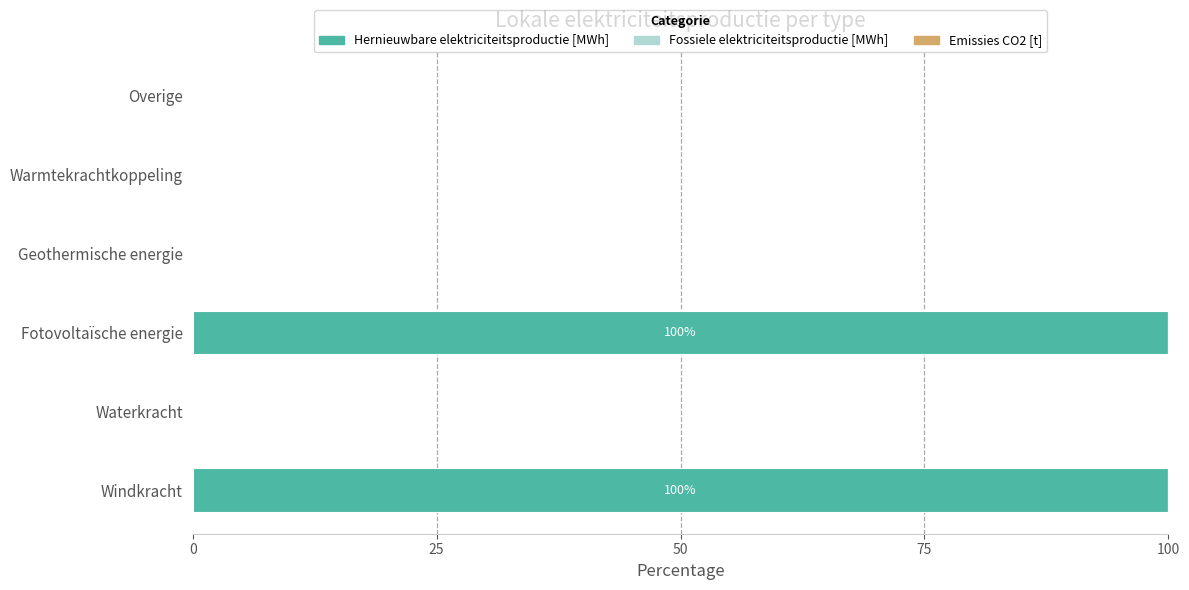

Reading bottom to top, list all the values displayed in this chart.

Windkracht=100	Waterkracht=0	Fotovoltaïsche energie=100	Geothermische energie=0	Warmtekrachtkoppeling=0	Overige=0